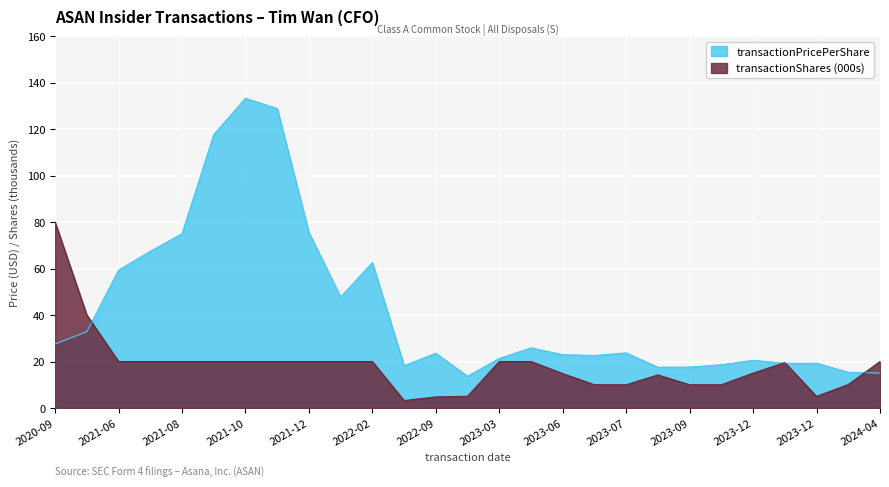

In transactionShares, how many points are higher than both neighbors (excluding endpoints)?

2